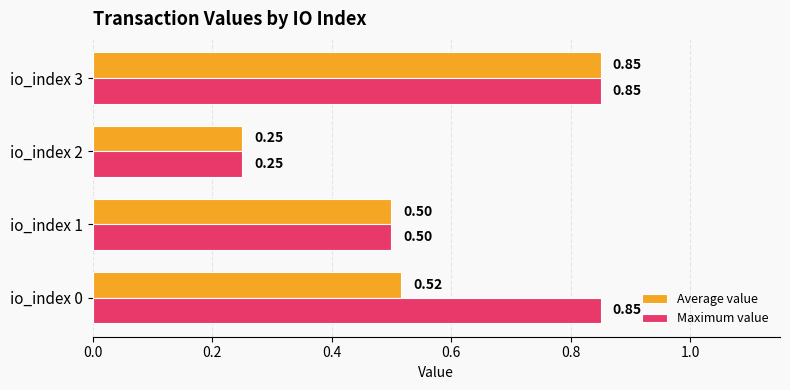

Which series changed the most between io_index 0 and io_index 3?

Average value